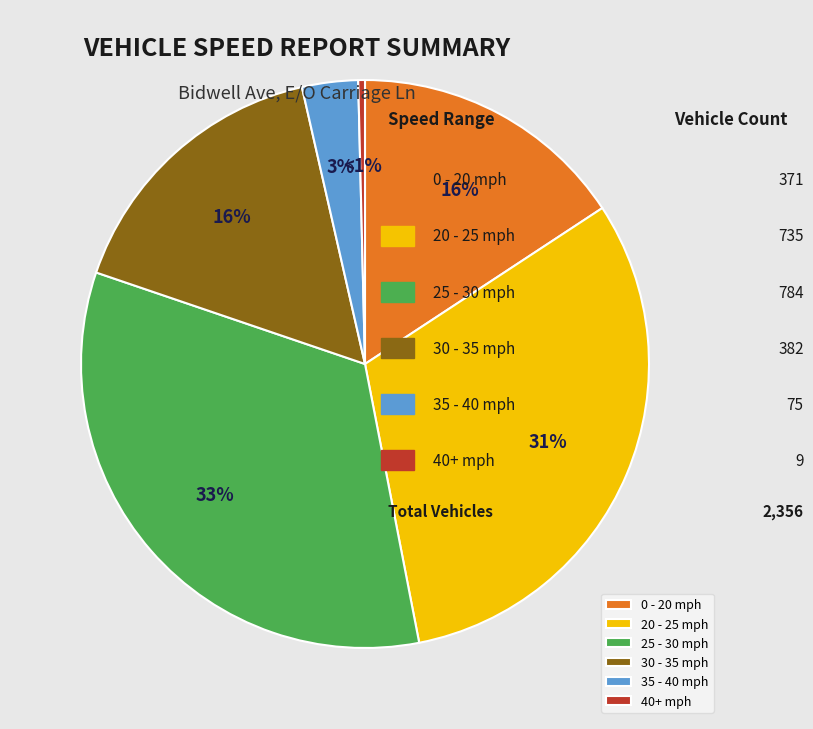

Is the sum of 20 - 25 and 15 - 20 greater than half?

No